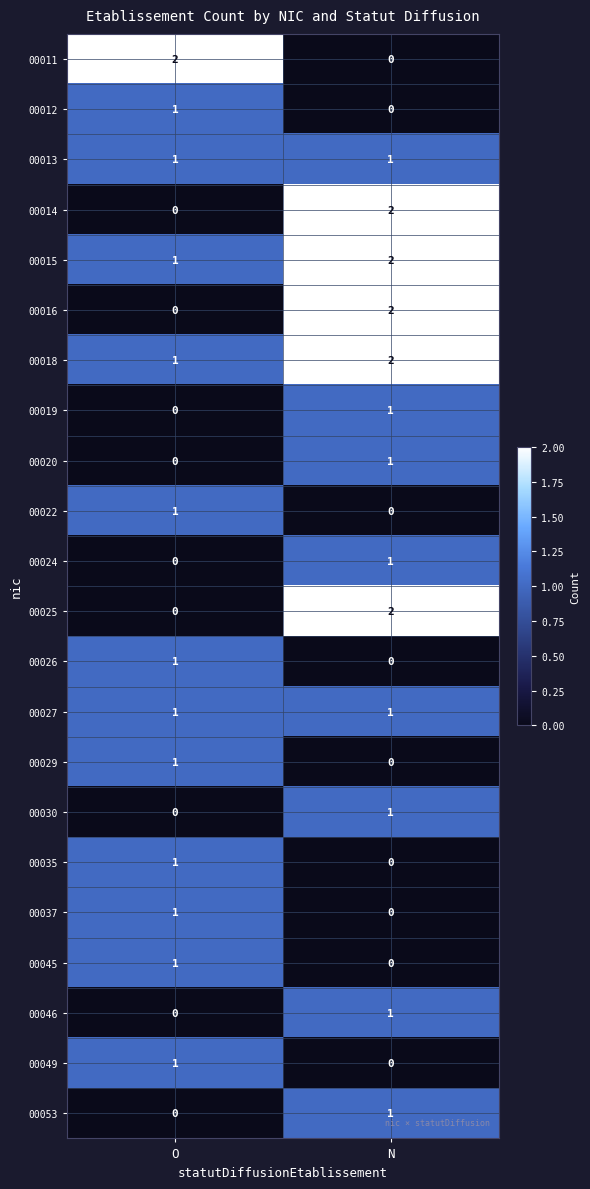

At which label does 00049 reach its peak?

O